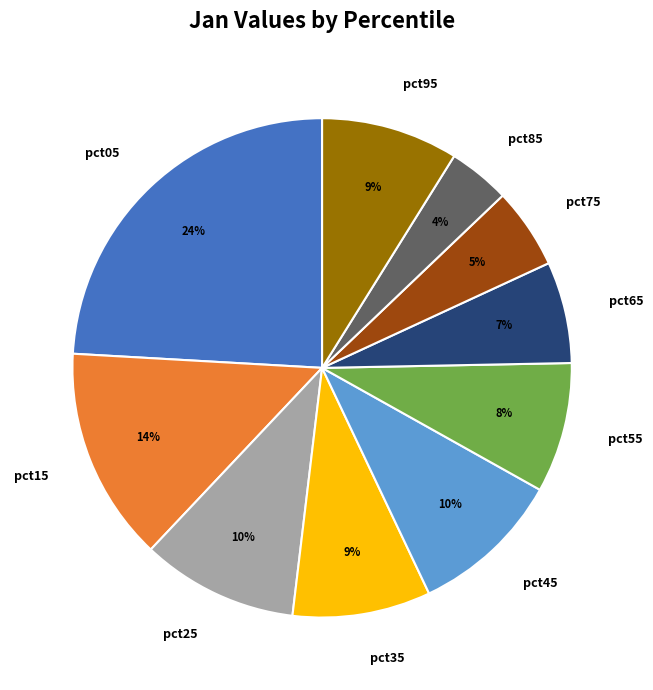

Count the number of slices in the pie.

10